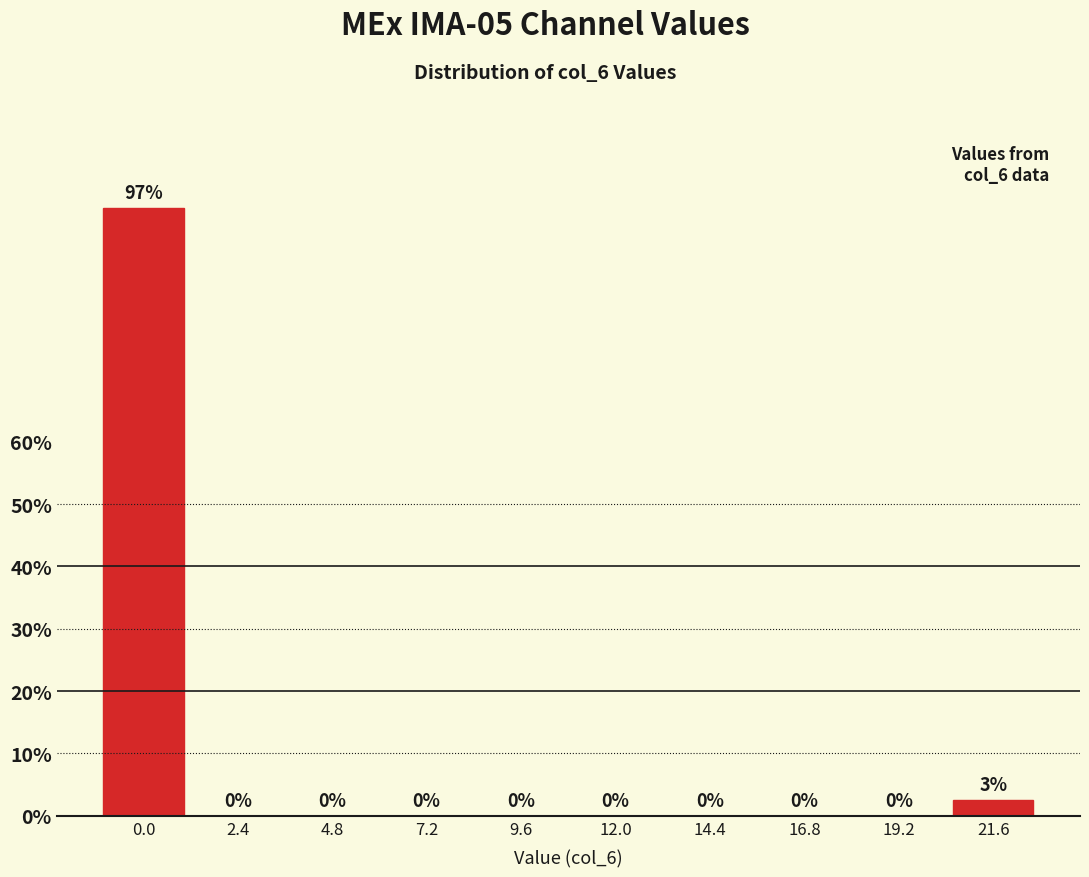

Is it true that the value at 4.8 is 0.0?

True